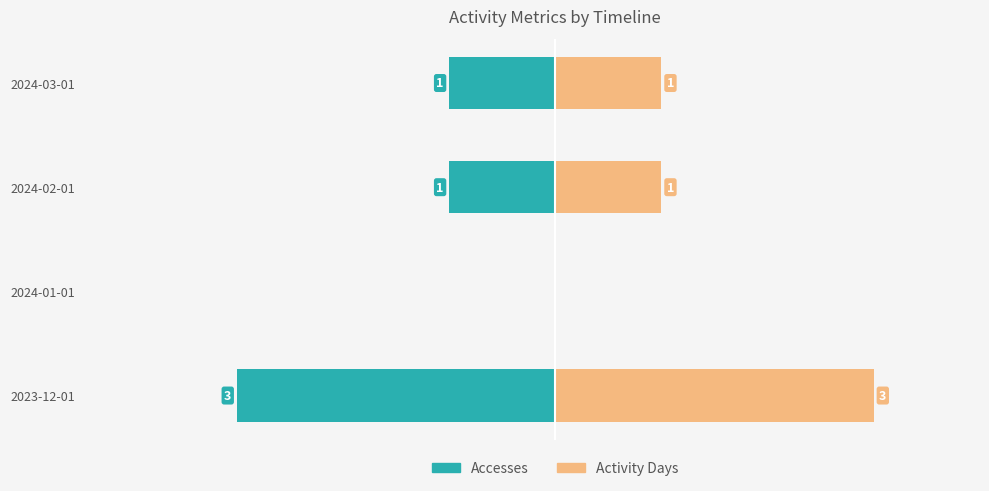

True or false: Activity Days has a value of 0 at 2024-01-01.

True